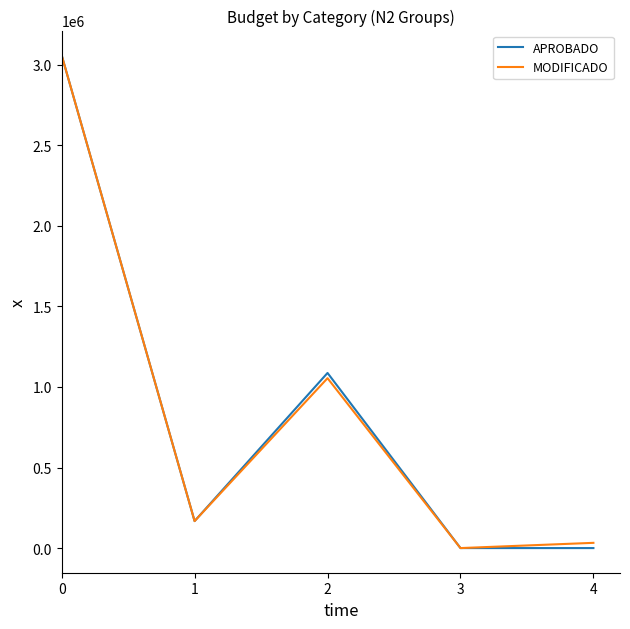

What is the greatest value displayed?

3059000